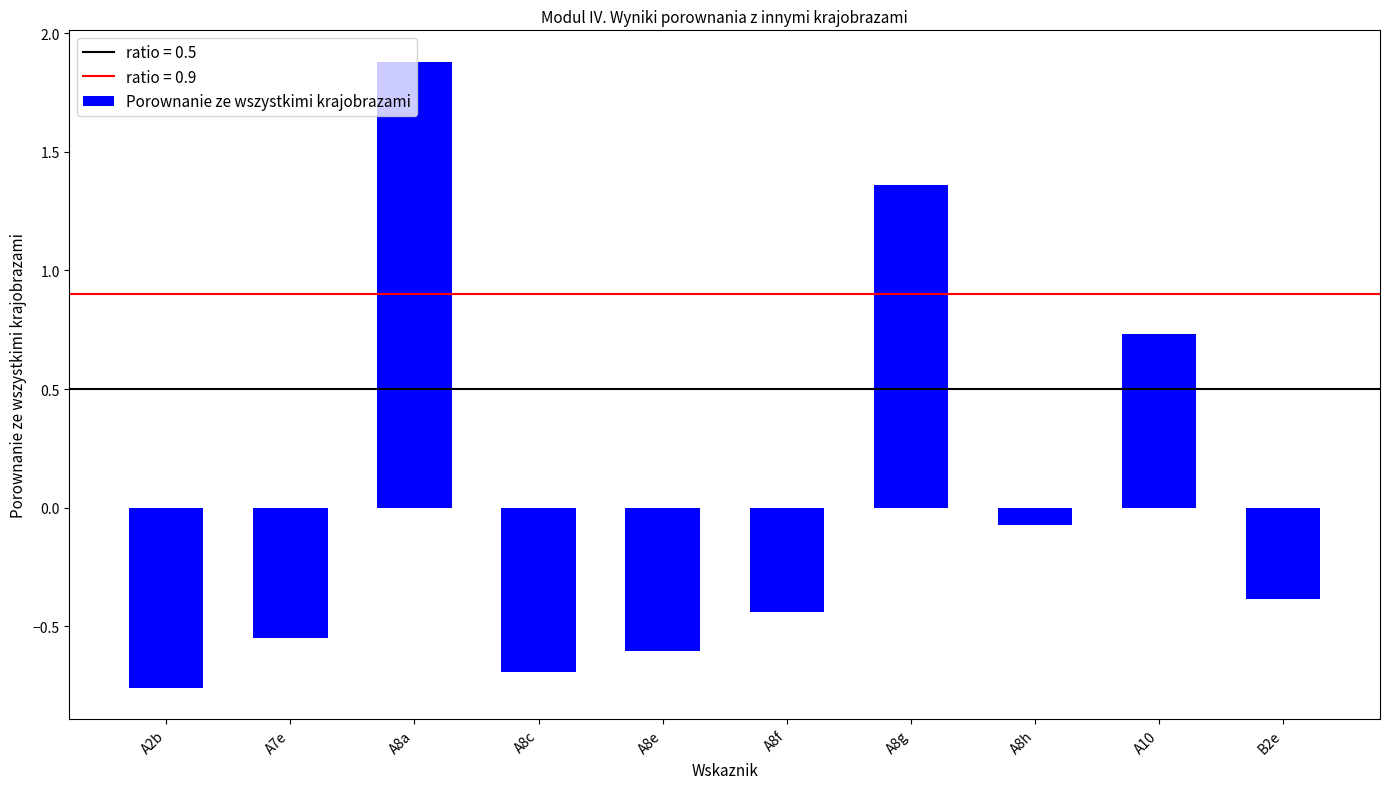

How many series are shown in this chart?

1